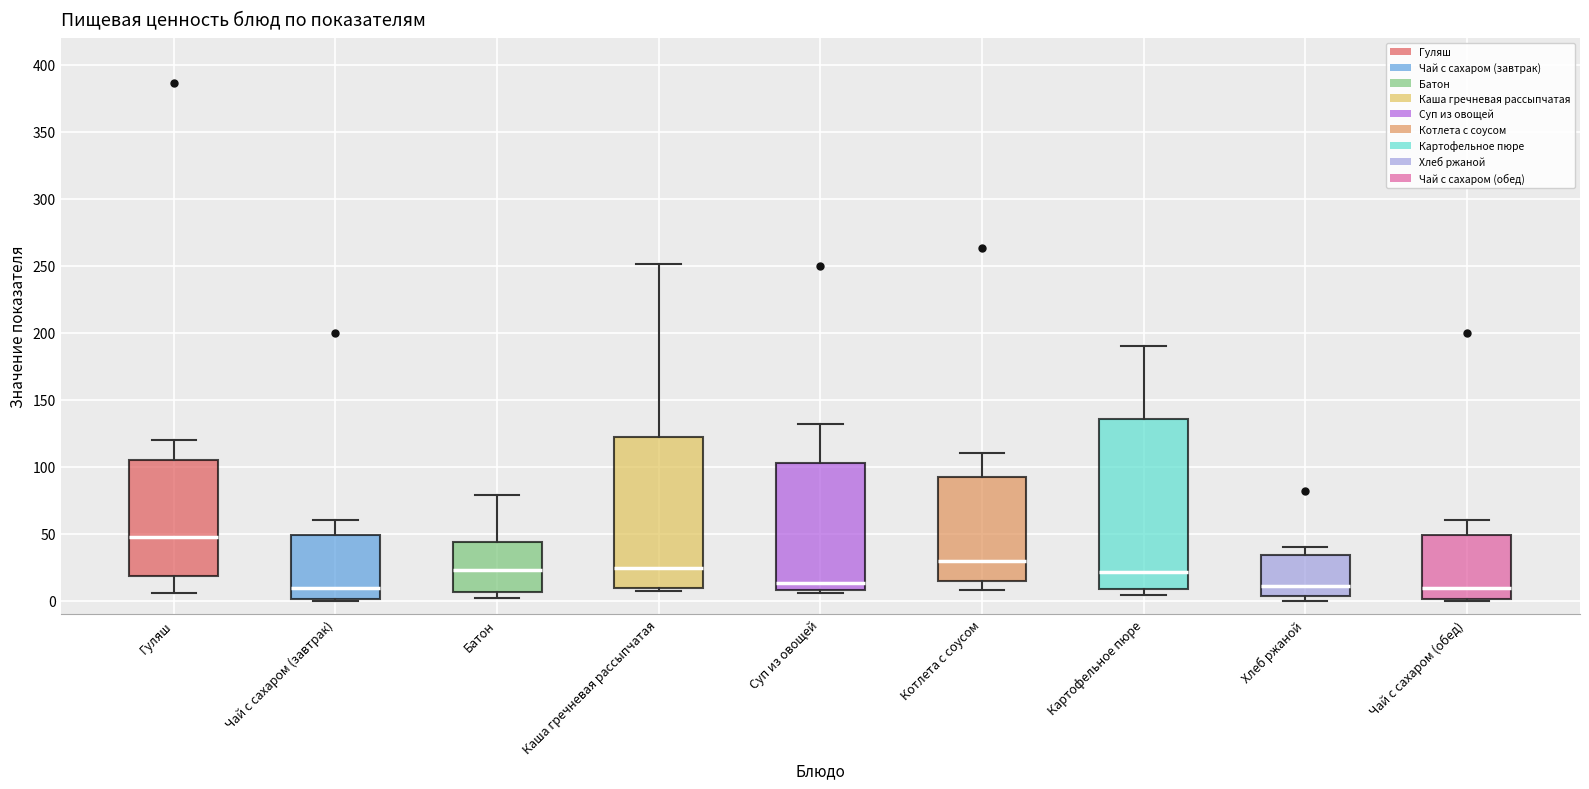

Which box has the highest median line?

Гуляш